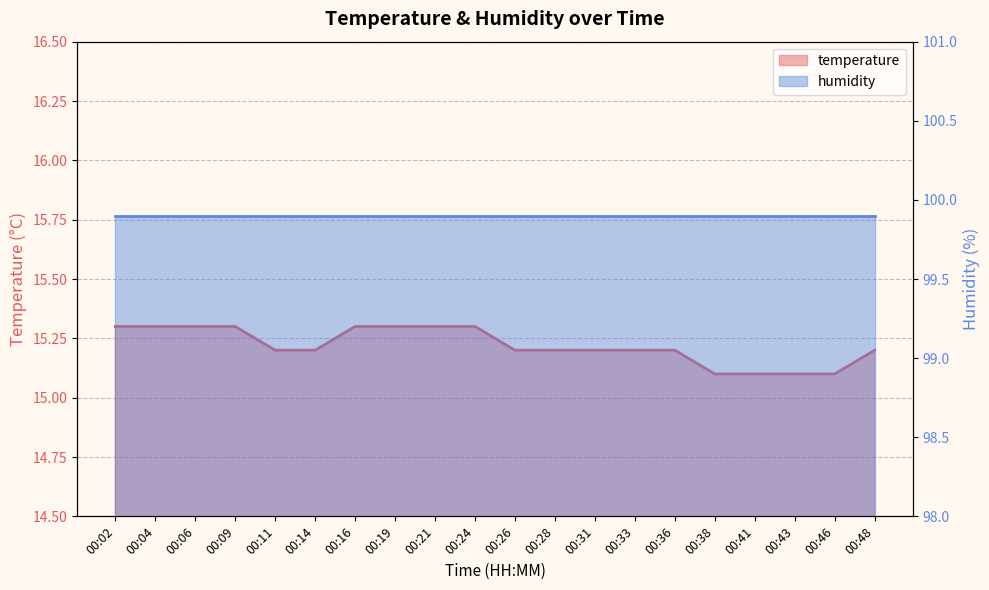

List the labels in order of value, largest first.

00:02, 00:04, 00:06, 00:09, 00:16, 00:19, 00:21, 00:24, 00:11, 00:14, 00:26, 00:28, 00:31, 00:33, 00:36, 00:48, 00:38, 00:41, 00:43, 00:46